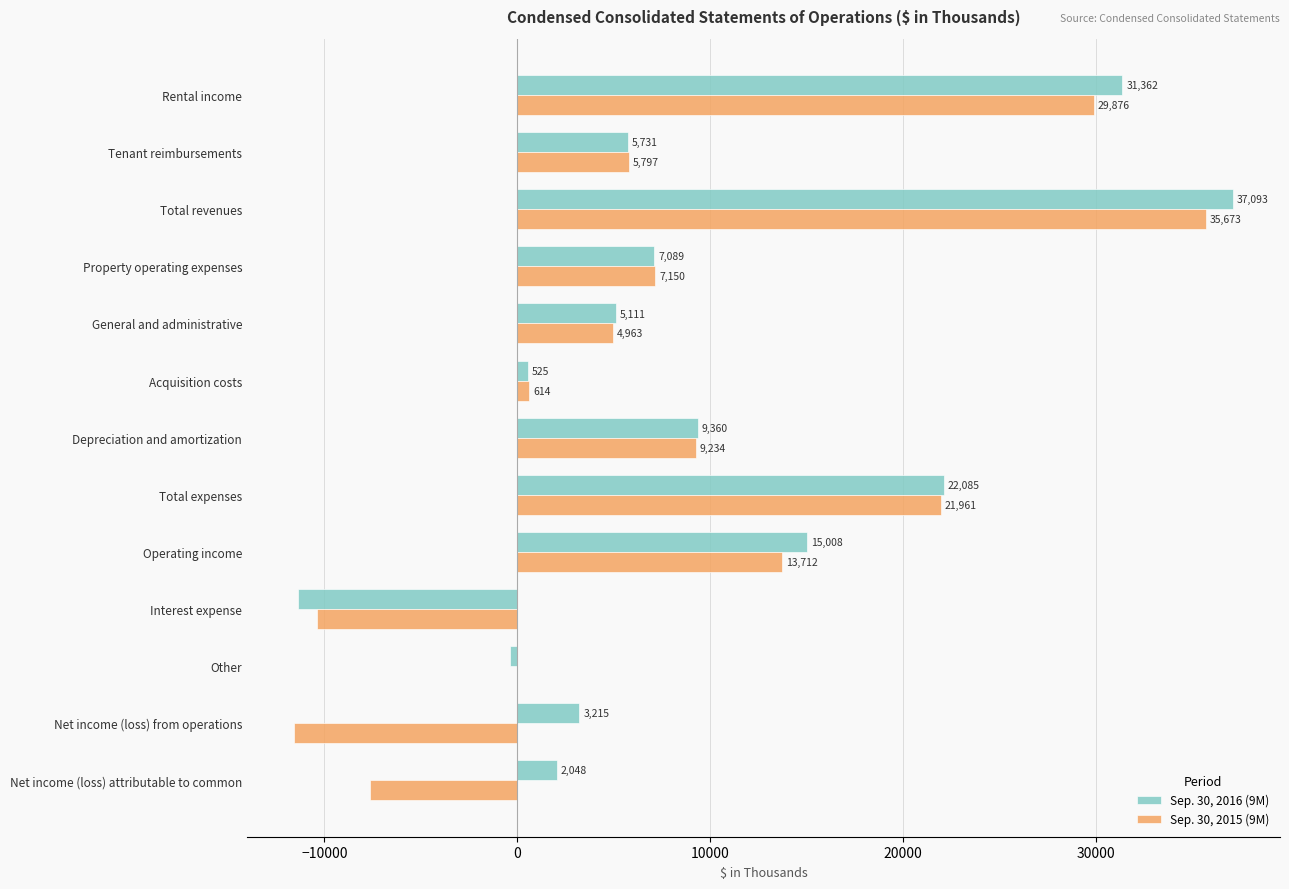

The Sep. 30, 2016 (9M) series shows 2740 at Depreciation and amortization. True or false?

False